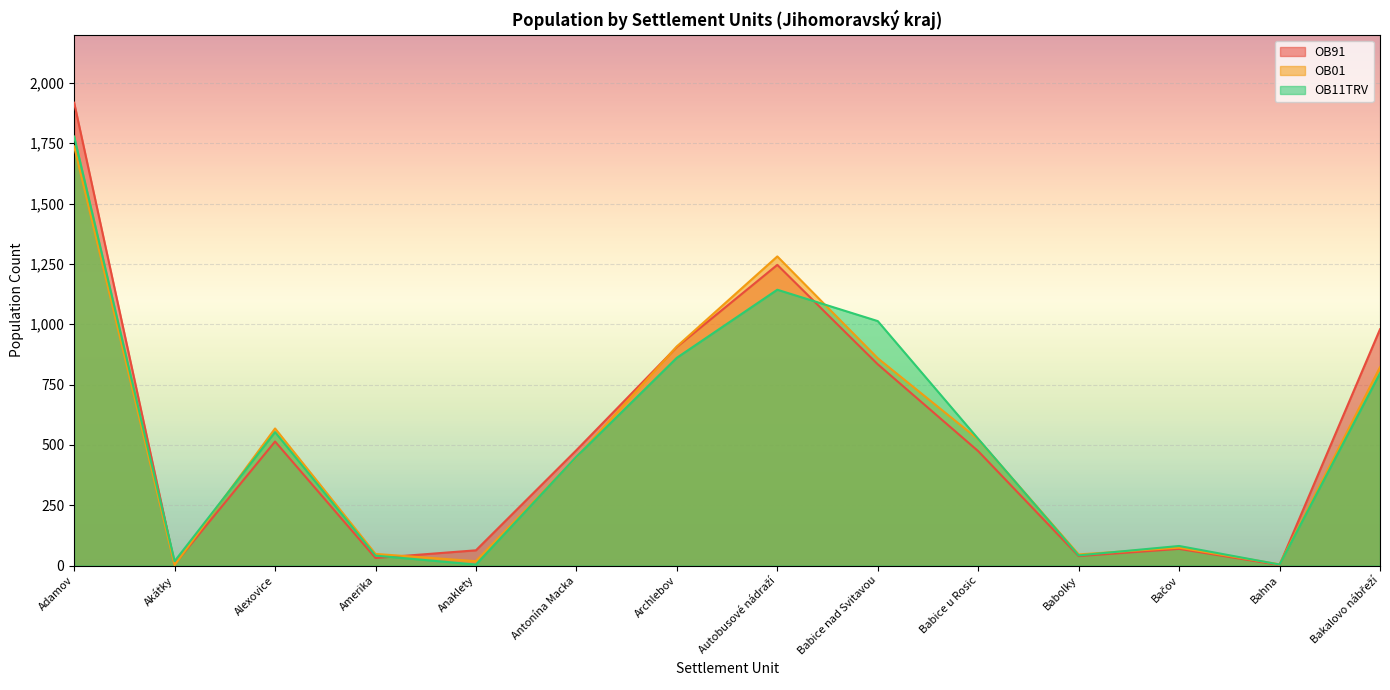

What is the difference between the OB11TRV values at Babice nad Svitavou and Babice u Rosic?

488